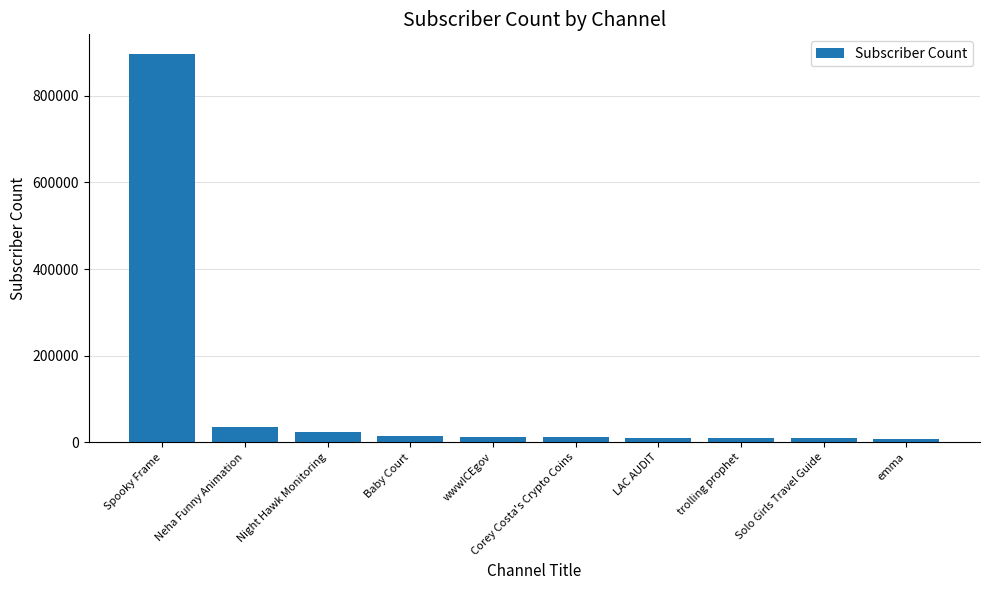

What is the label of the 5th bar from the right?

Corey Costa's Crypto Coins